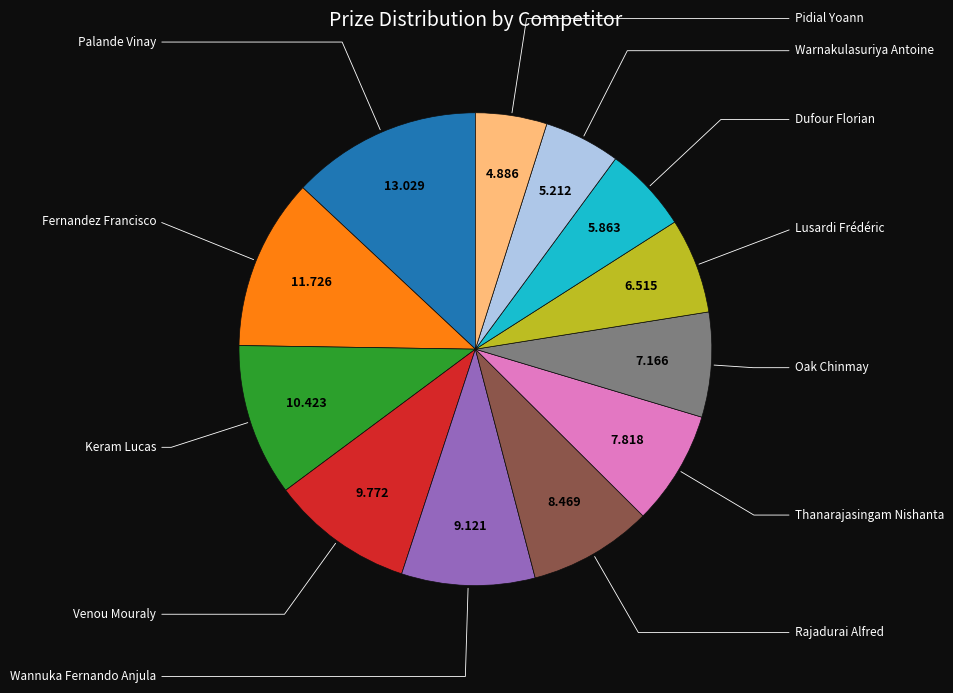

Is there any slice that represents more than half of the pie?

No